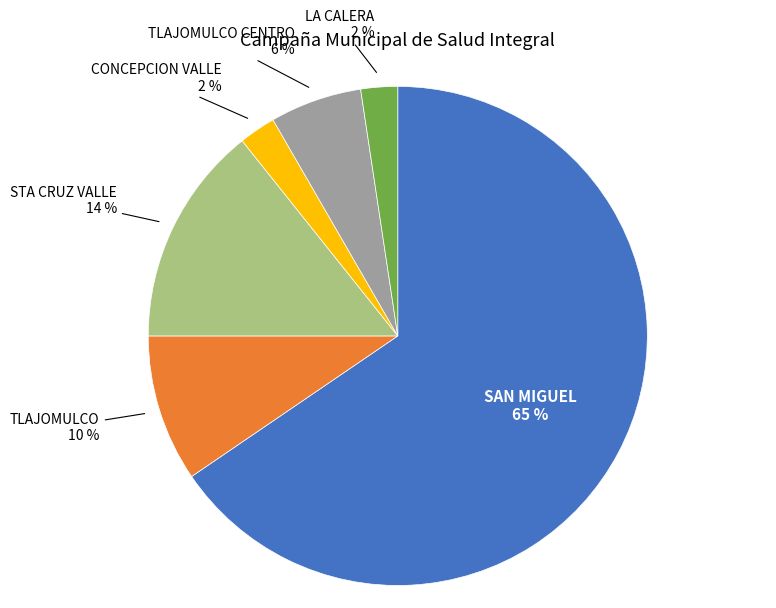

To the nearest percent, what portion does STA CRUZ VALLE represent?

14%